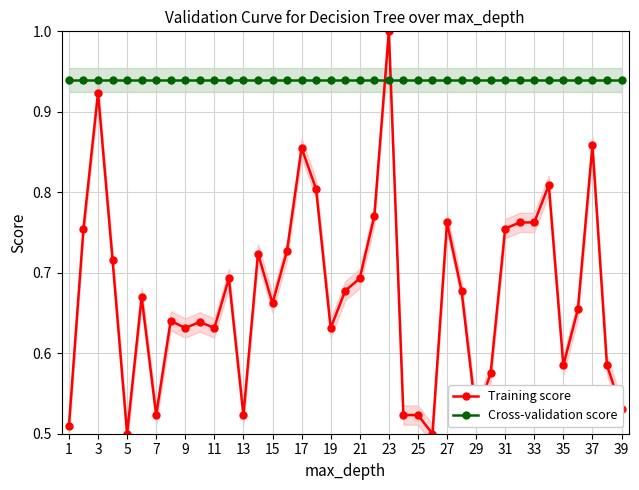

How many interior local peaks does the Training score series have?

11